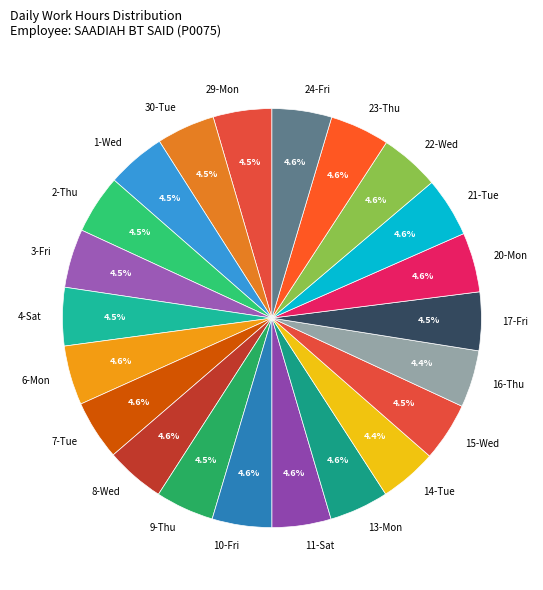

What is the ratio of the value at 15-Wed to the value at 20-Mon?

1.0